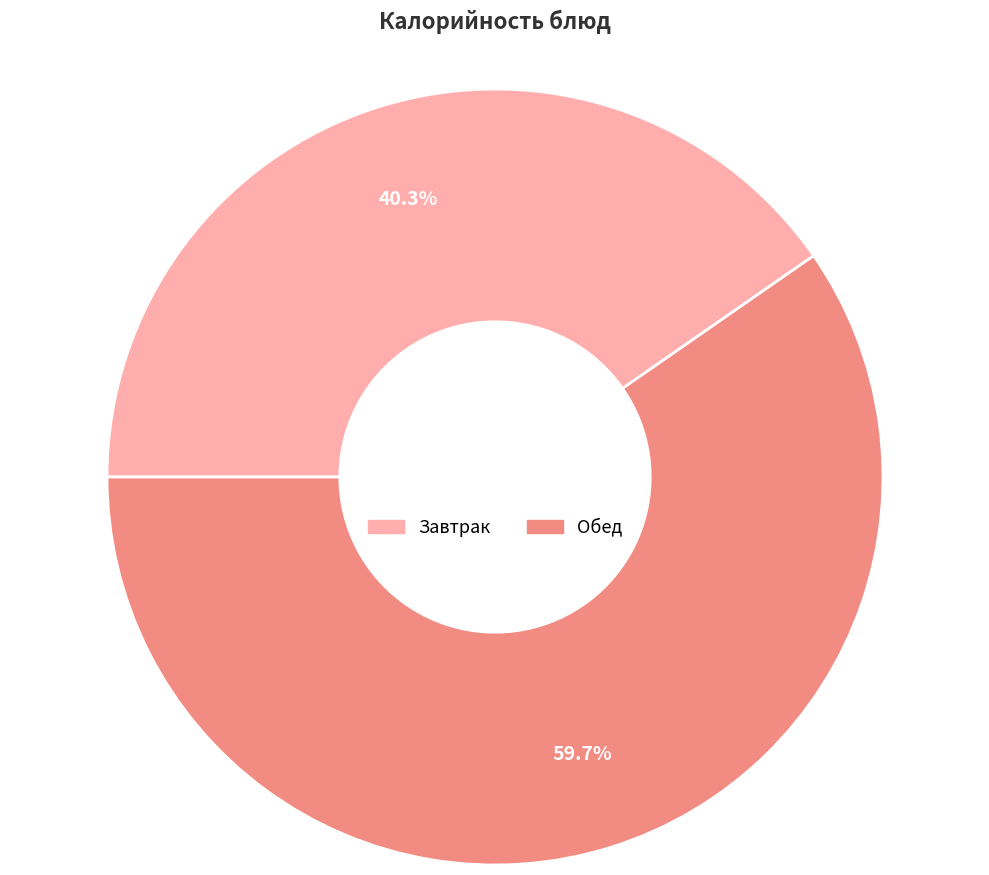

Is there a majority slice in this chart?

Yes